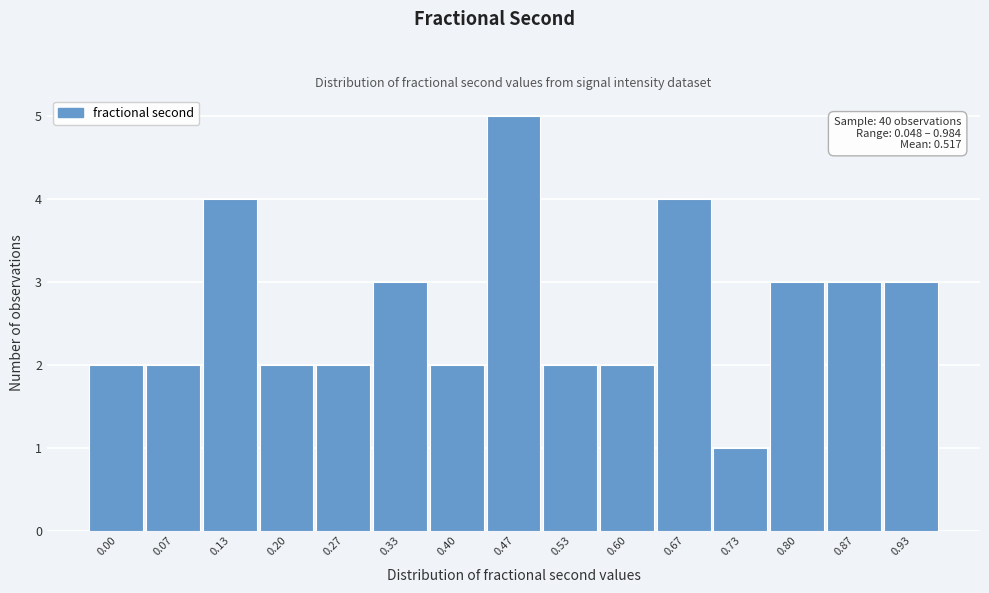

Reading right to left, what are all the values shown in this chart?

3	3	3	1	4	2	2	5	2	3	2	2	4	2	2